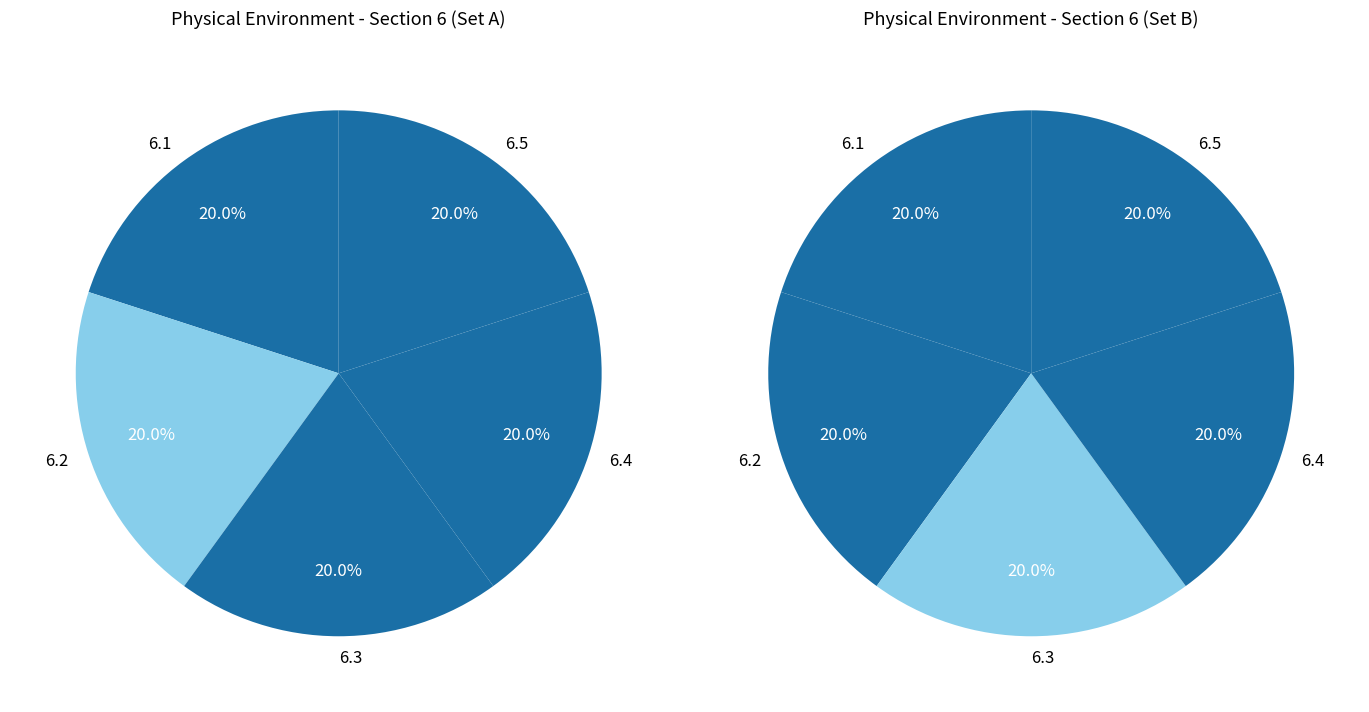

Is it true that 6.3 is 12% of the pie?

False